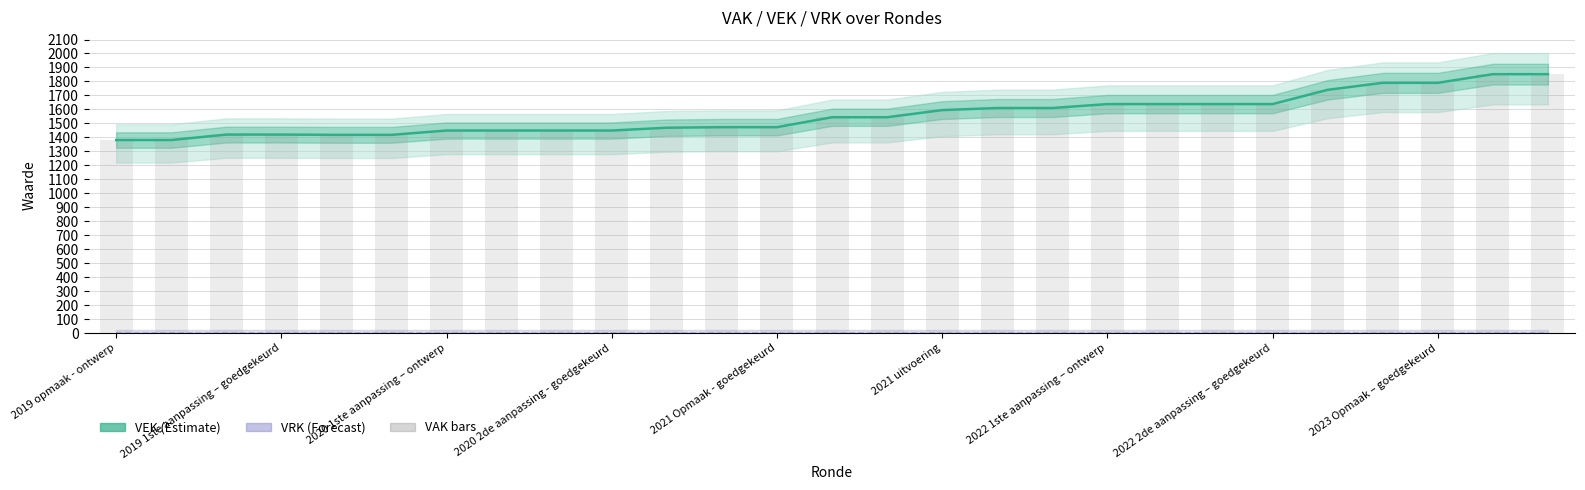

Which has a higher value, 26 or 13?

26